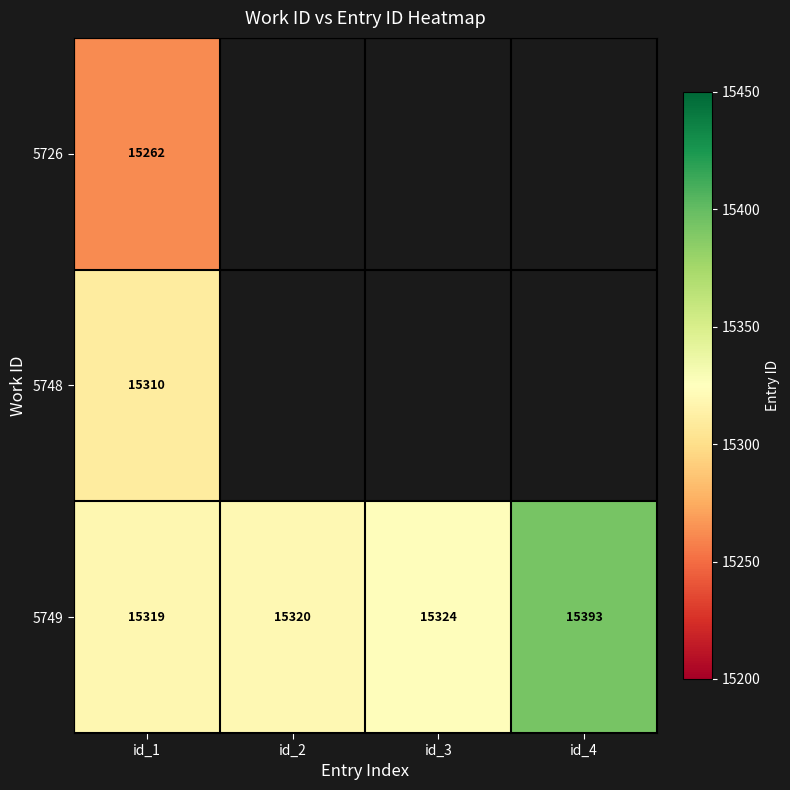

How many categories are shown in the chart?

4